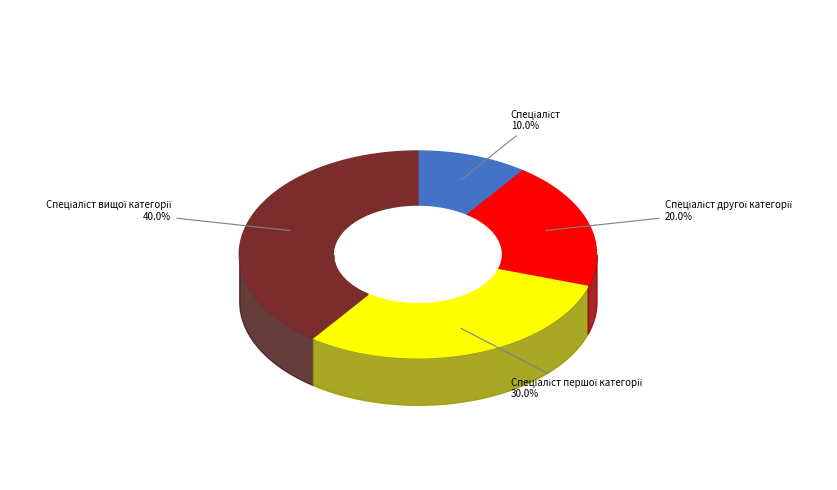

How many slices are in this pie chart?

4